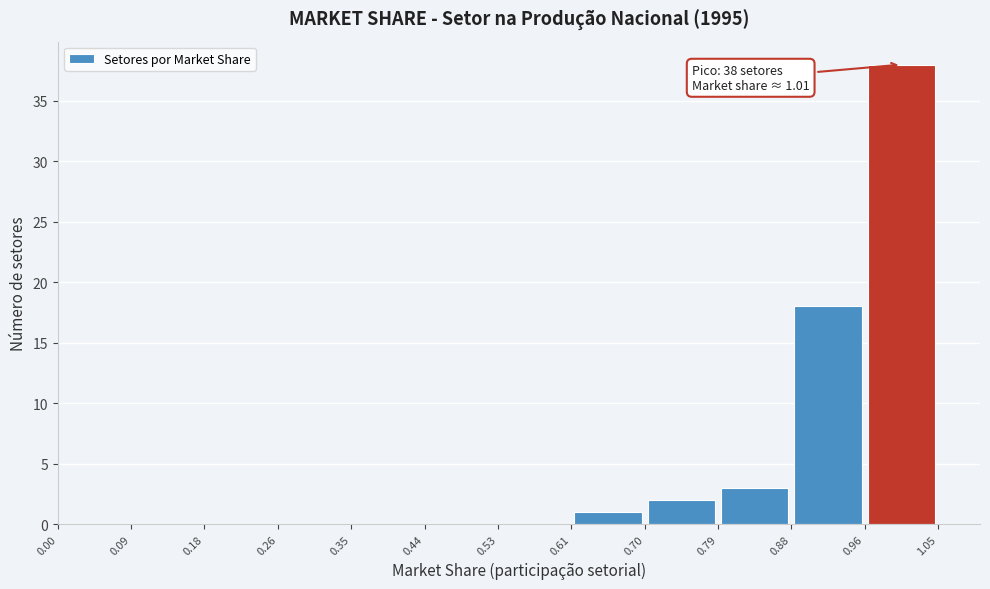

Over which range of the x-axis is the bar tallest?

0.96 to 1.05